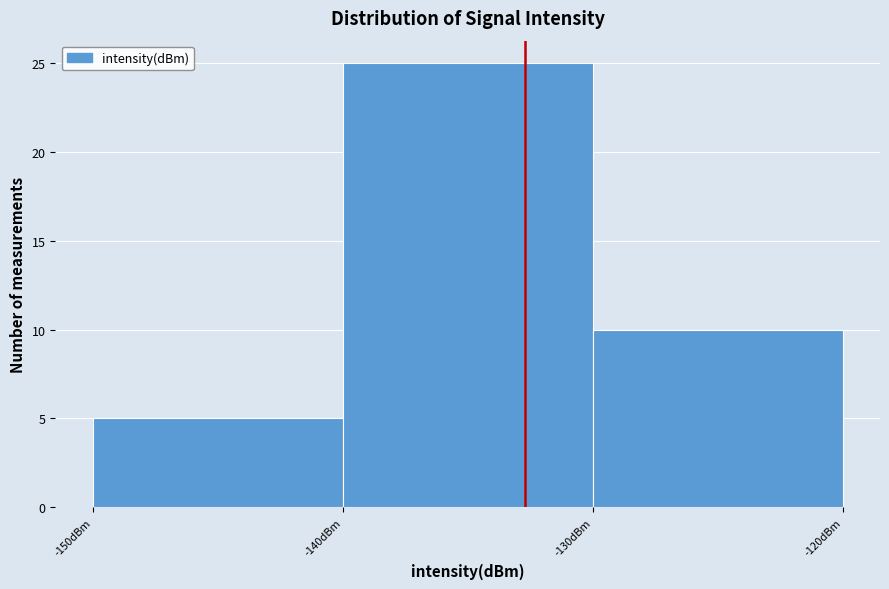

Over which range of the x-axis is the bar tallest?

-140 to -130